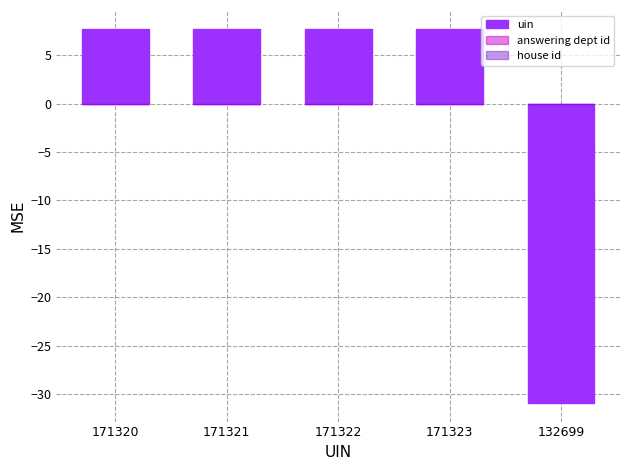

Approximately how many times larger is the value at 171321 compared to 171322?

1.0